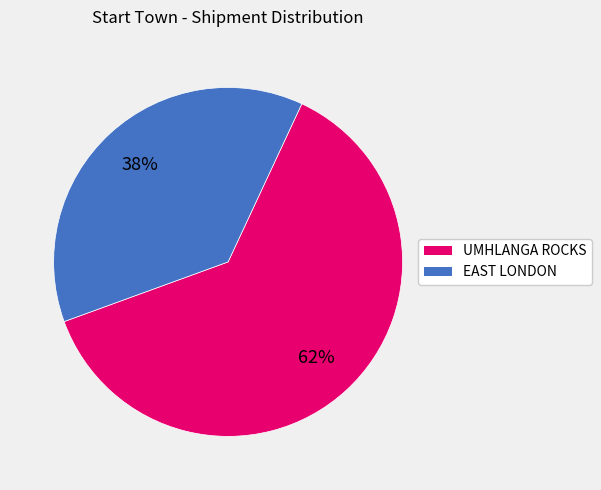

How many slices are in this pie chart?

2